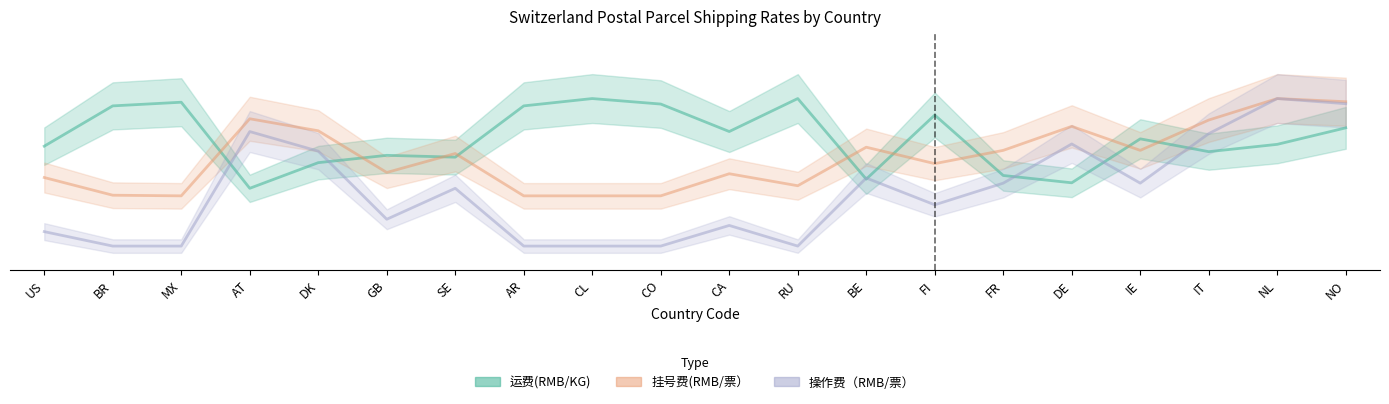

Which category has the highest value in the 操作费（RMB/票） series?

NL